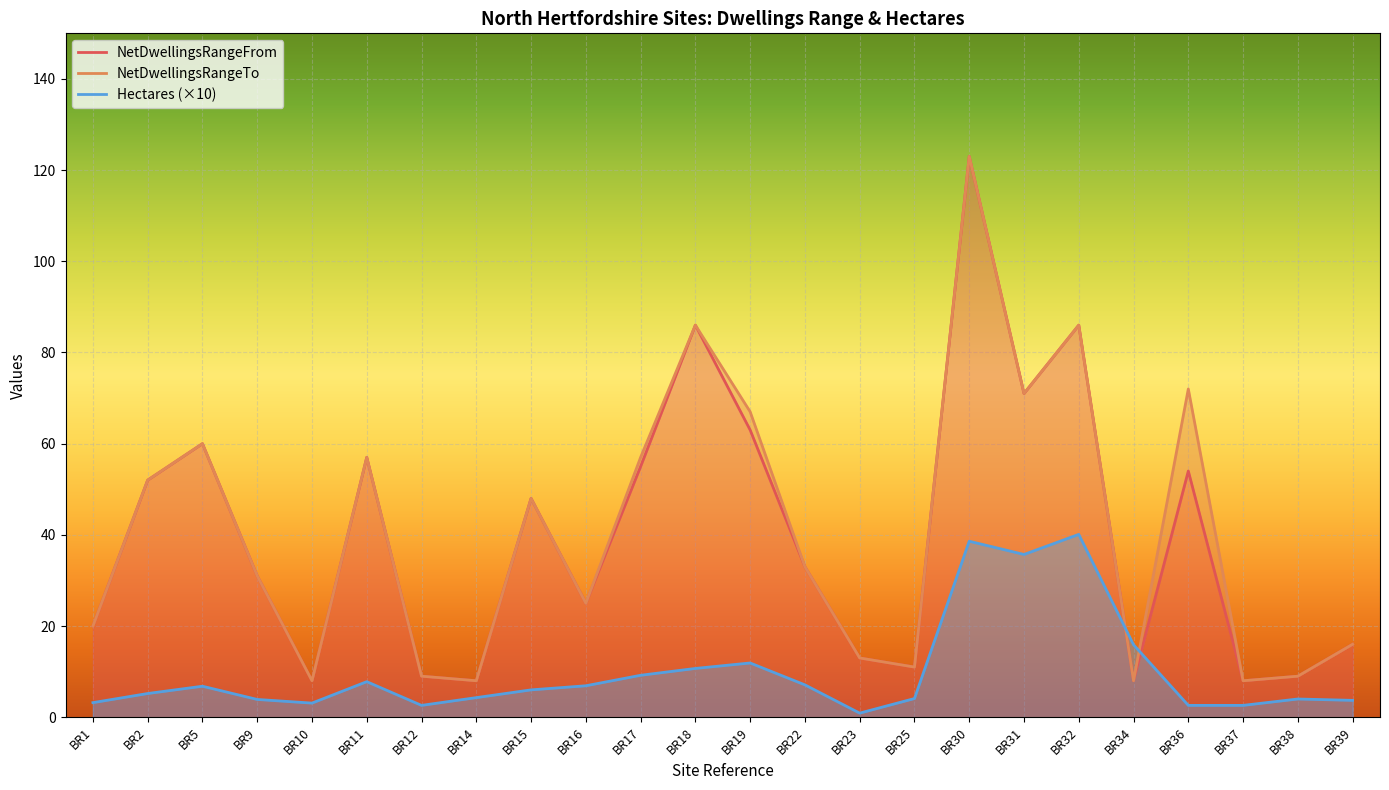

What are all the series names shown in the legend?

NetDwellingsRangeFrom, NetDwellingsRangeTo, Hectares